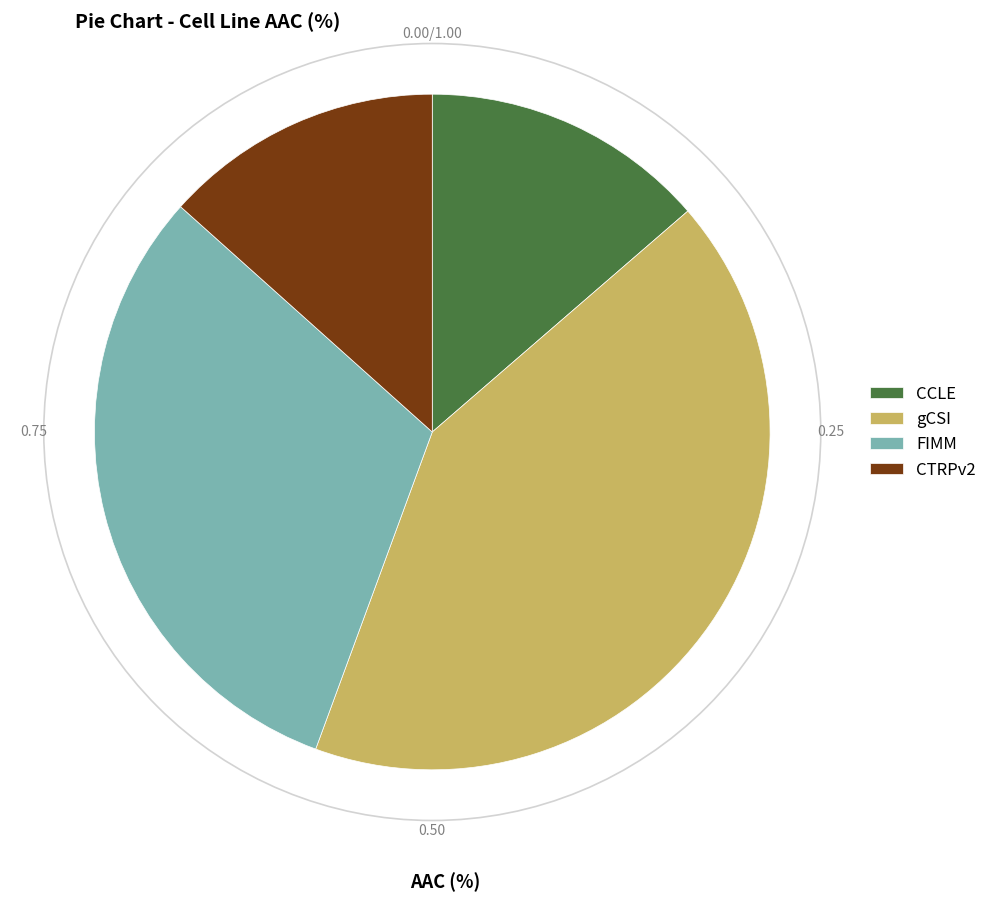

Is there a majority slice in this chart?

No